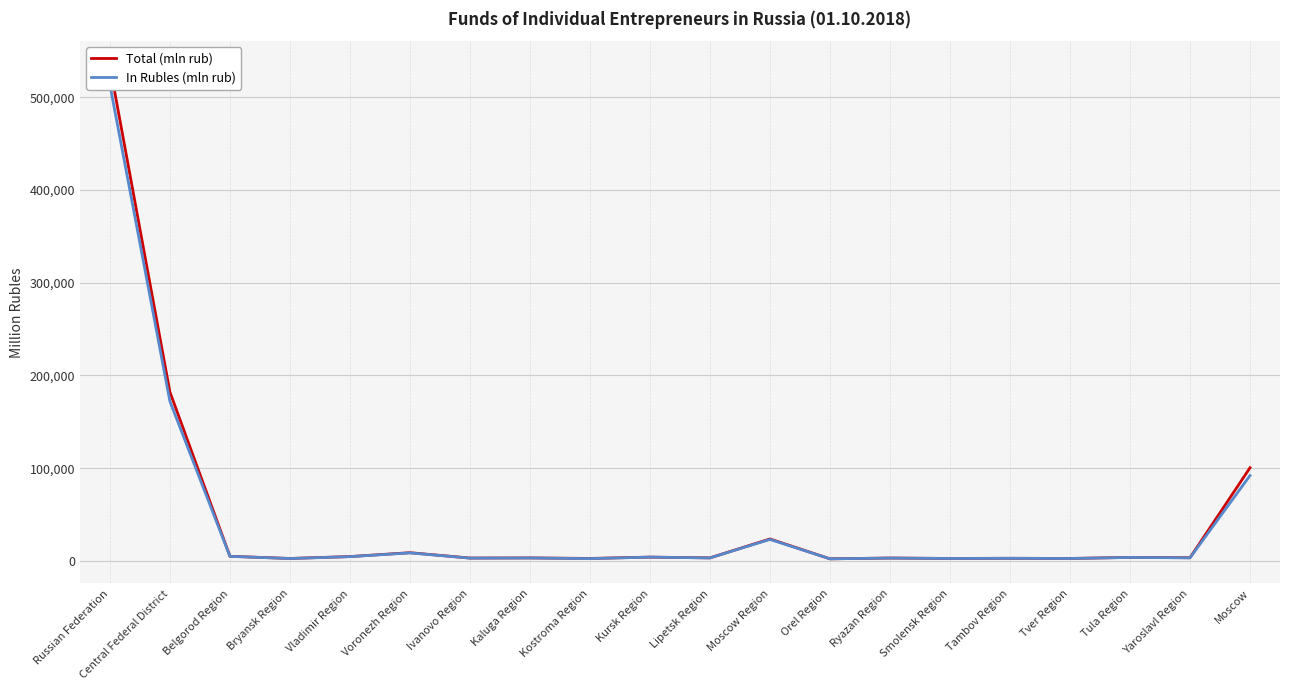

In Total (mln rub), how many points are higher than both neighbors (excluding endpoints)?

7